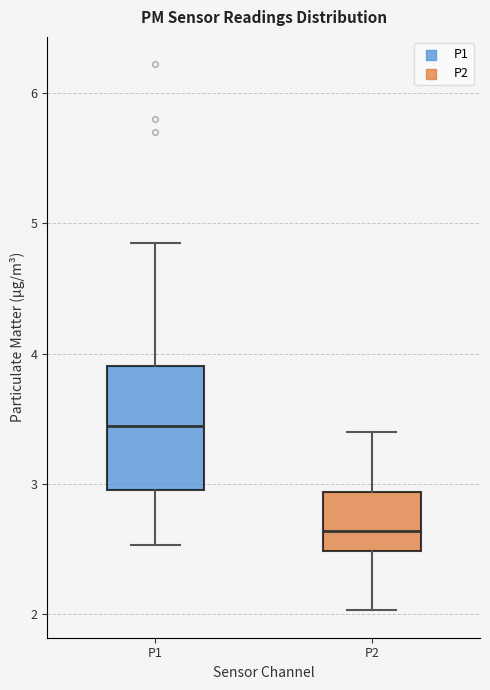

Comparing the boxes themselves (not the whiskers), which one is the tallest?

P1